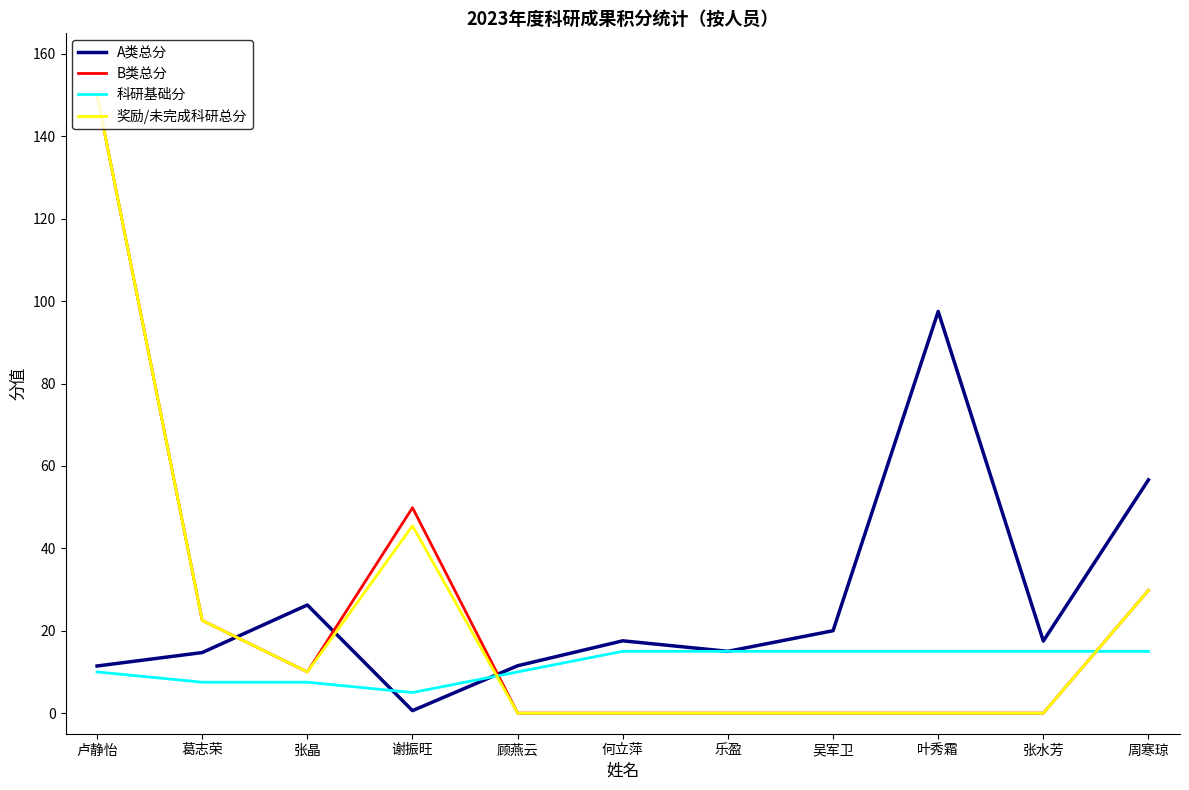

What position from the left is 张晶?

3